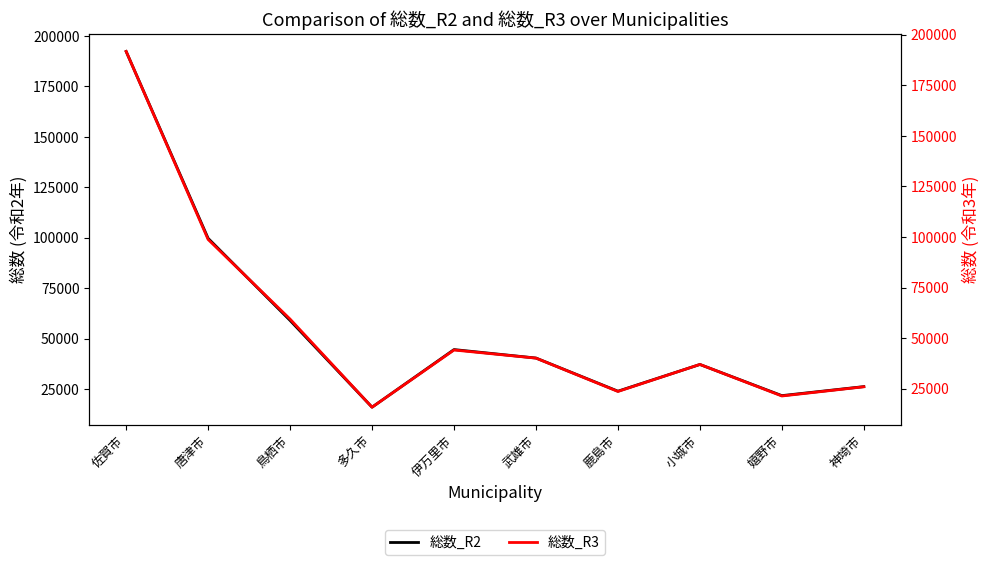

True or false: 総数_R3 has a value of 37165 at 嬉野市.

False